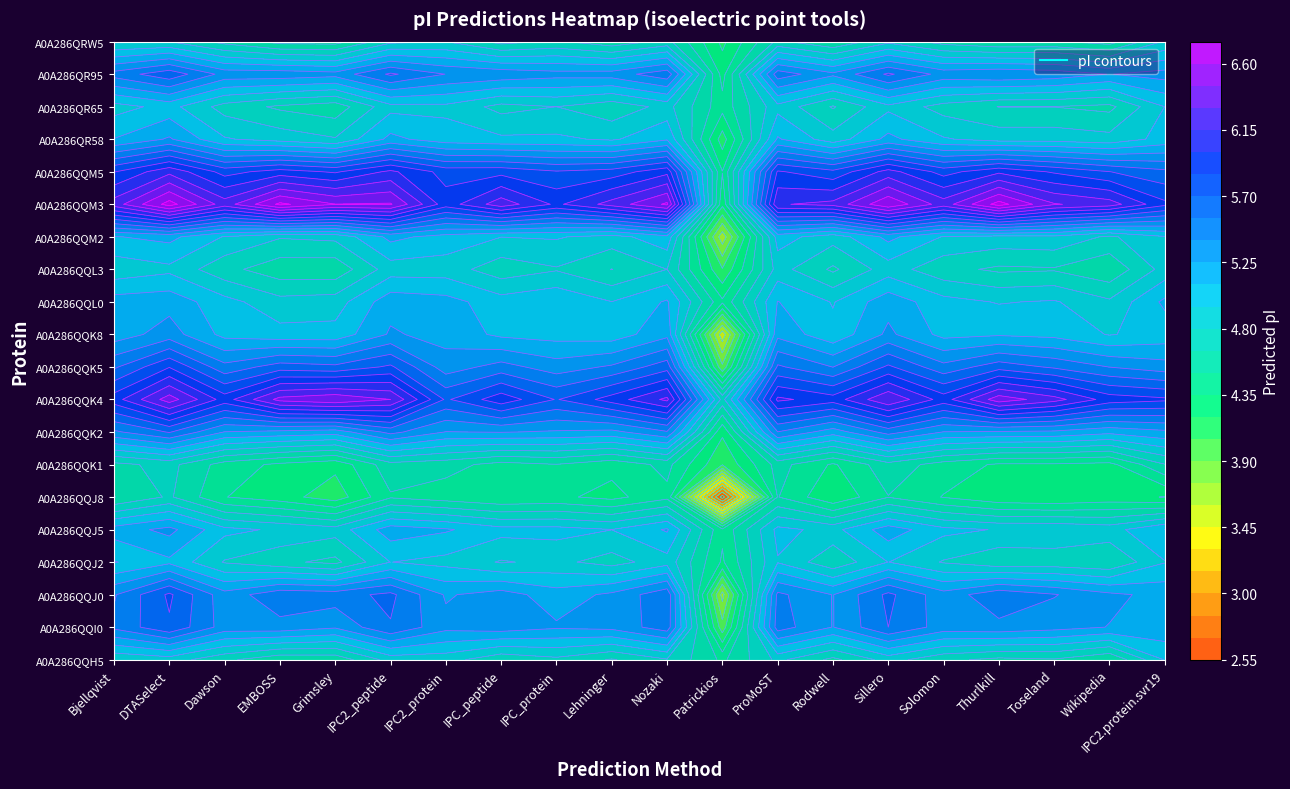

Which series has the largest total across all categories?

A0A286QQM3